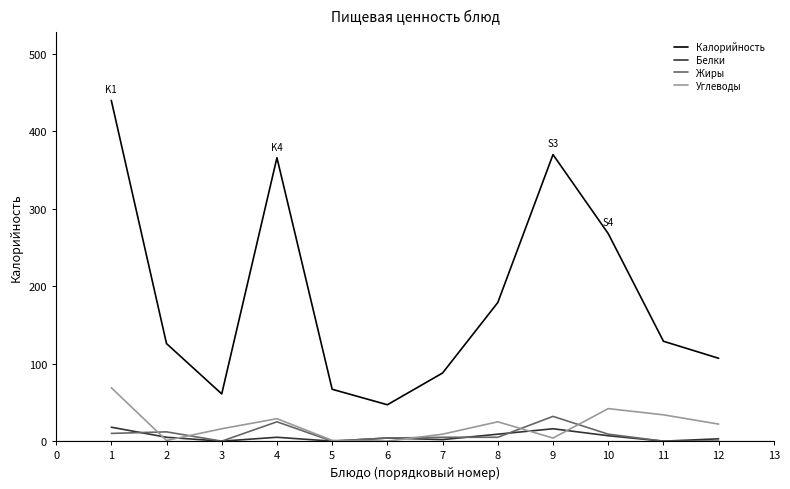

Does the chart display data point markers on the line(s)?

No